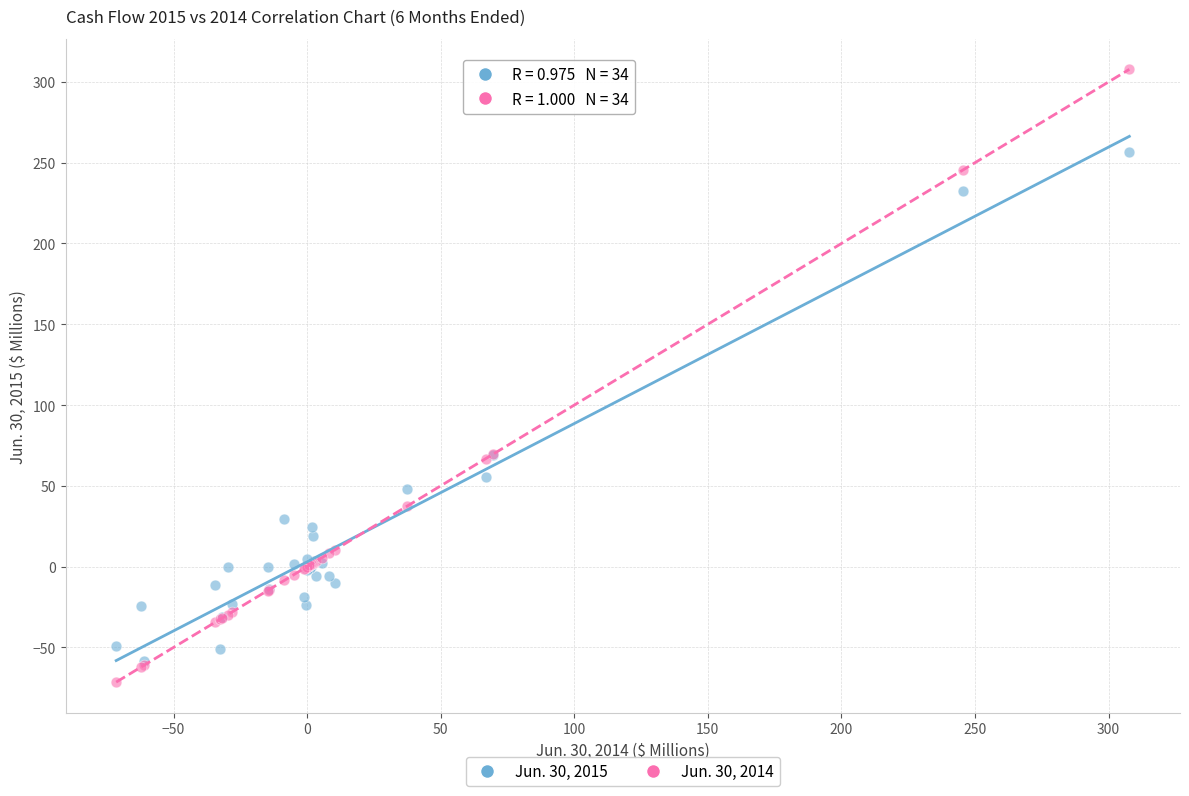

Which series reaches the maximum Y coordinate?

Jun. 30, 2014